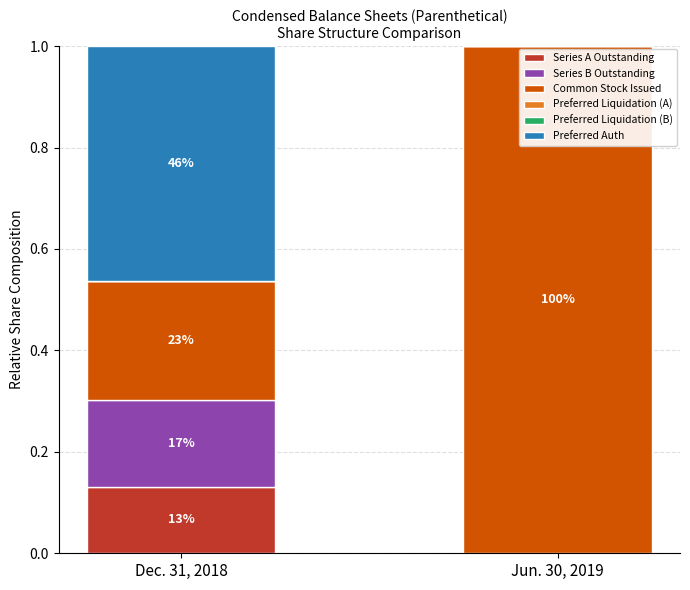

True or false: Series A Outstanding has a value of -0.1 at Jun. 30, 2019.

False